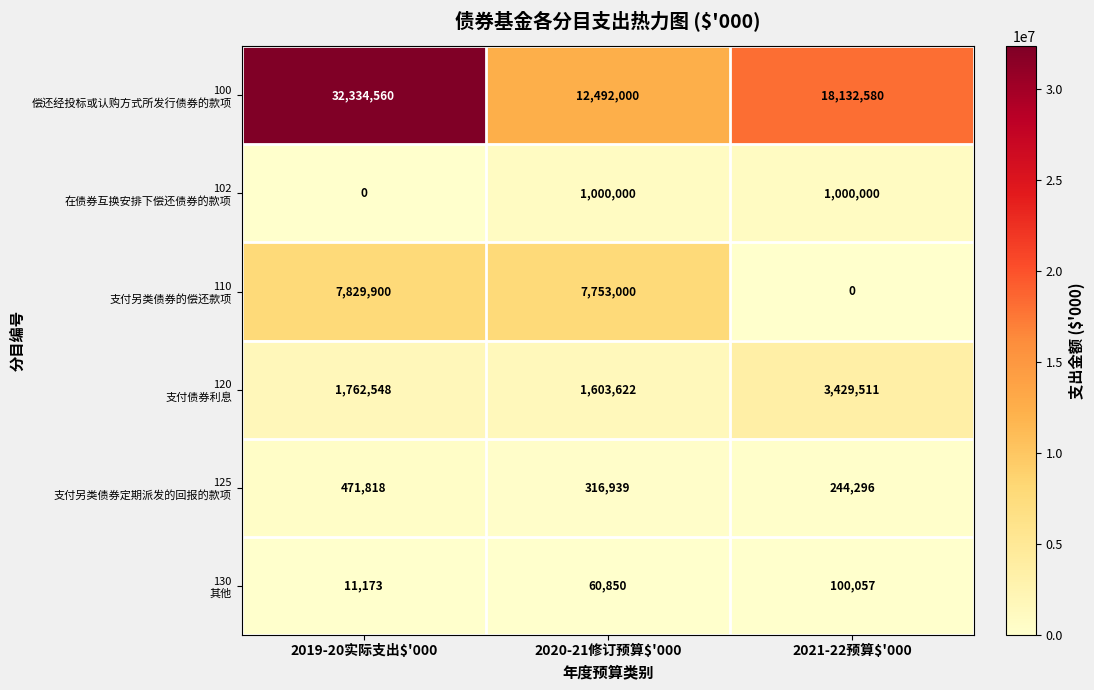

Which category has the highest value across all series?

2019-20实际支出$'000